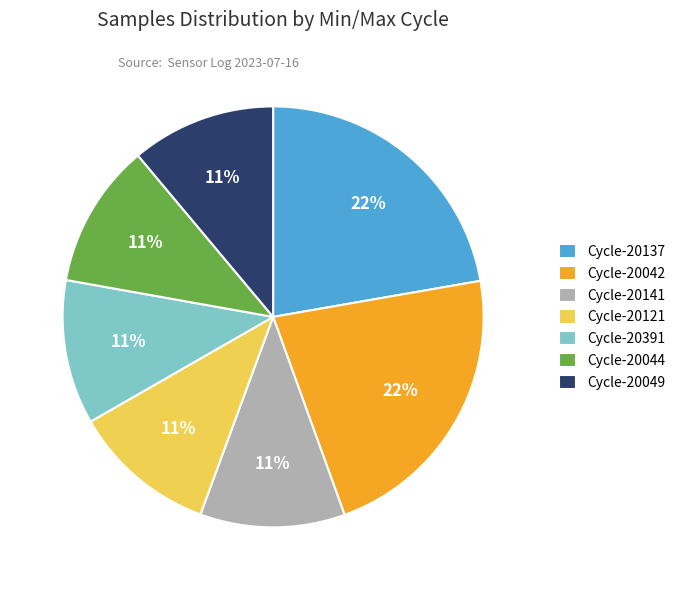

To the nearest percent, what is the combined percentage of Cycle-20141 and Cycle-20049?

22%